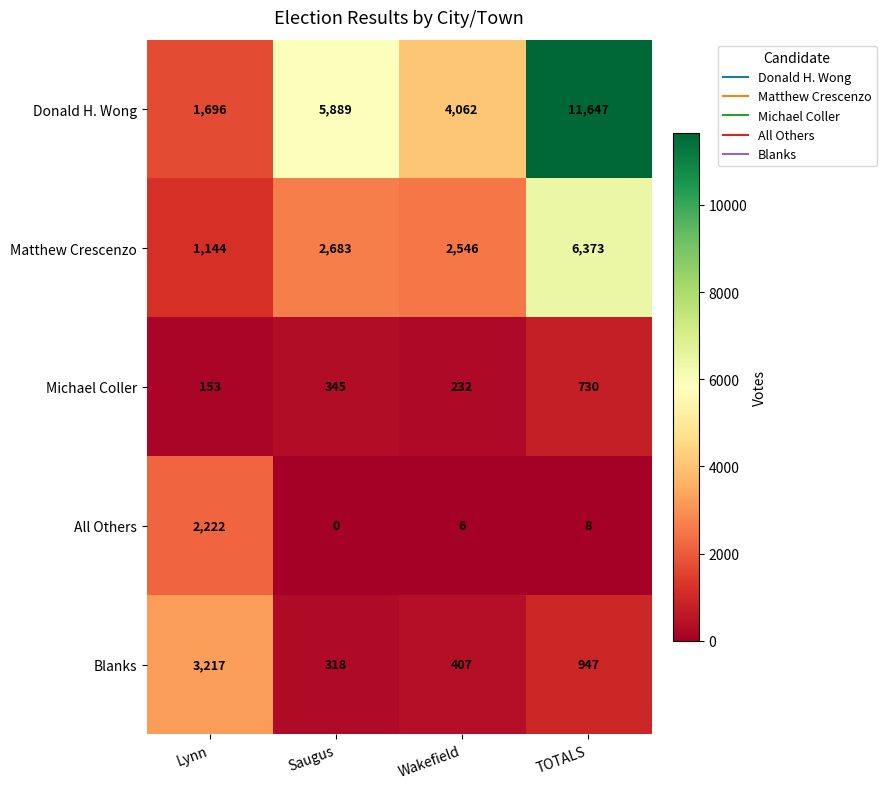

Is it true that All Others equals 2222 at Lynn?

True